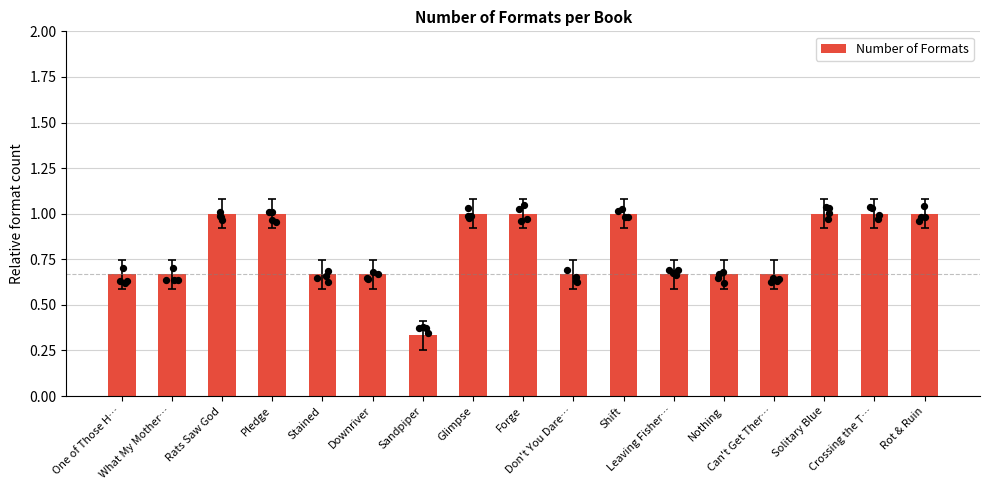

What is the change in value from Sandpiper to Shift?

+0.7